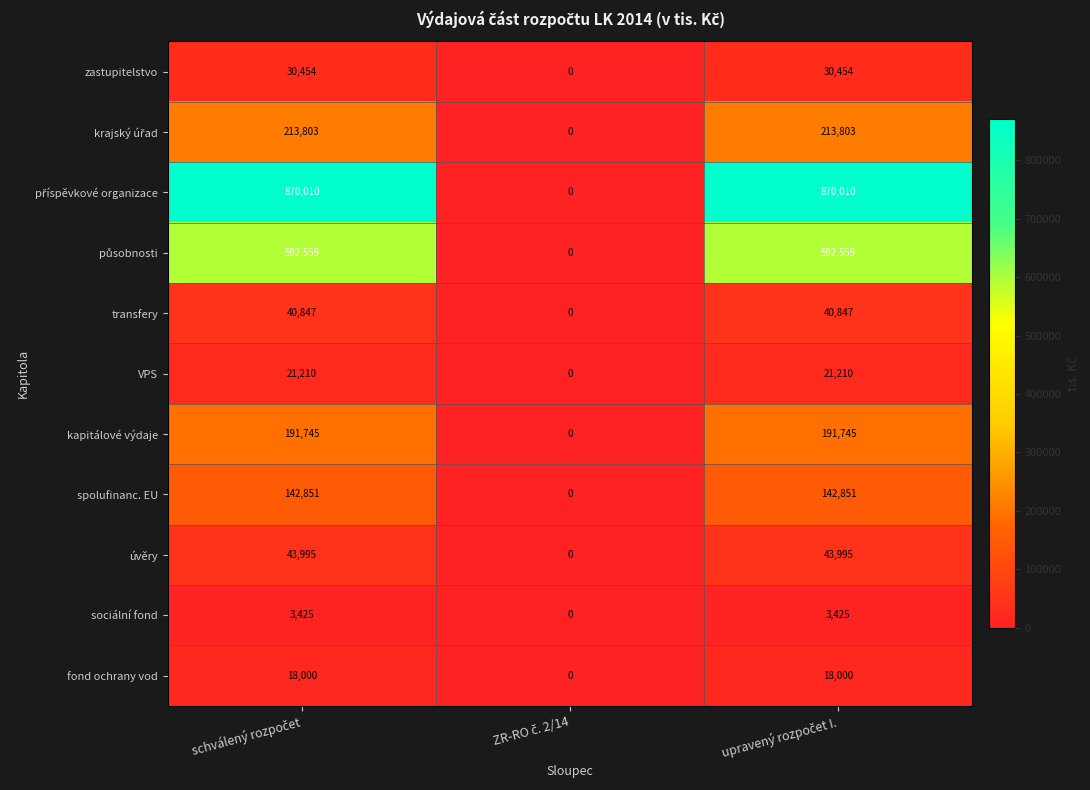

What is the highest value of the spolufinanc. EU series?

142851